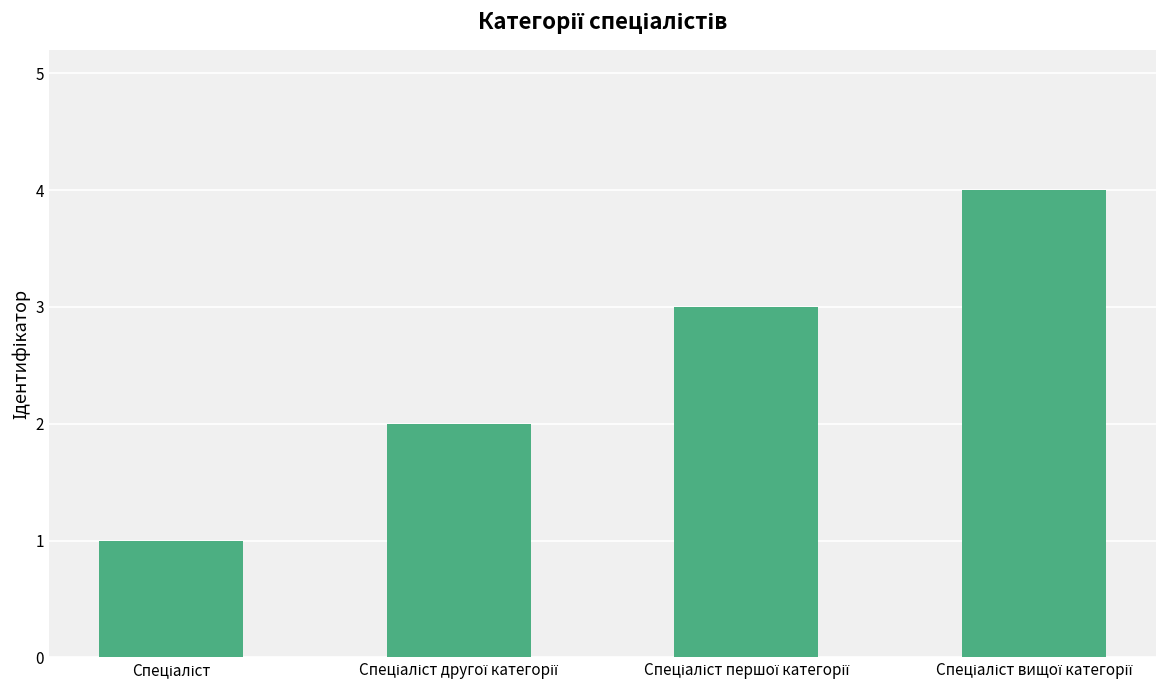

What is the sum of all values?

10